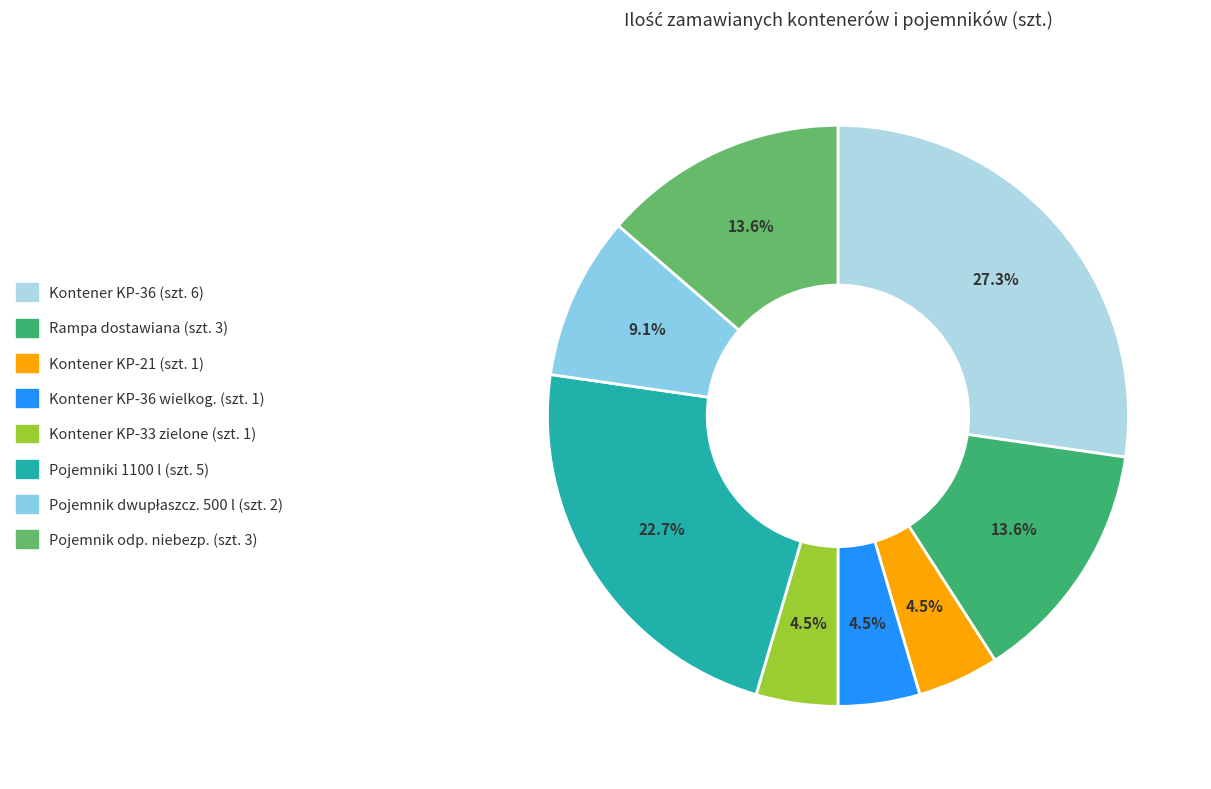

How many slices are in this pie chart?

8